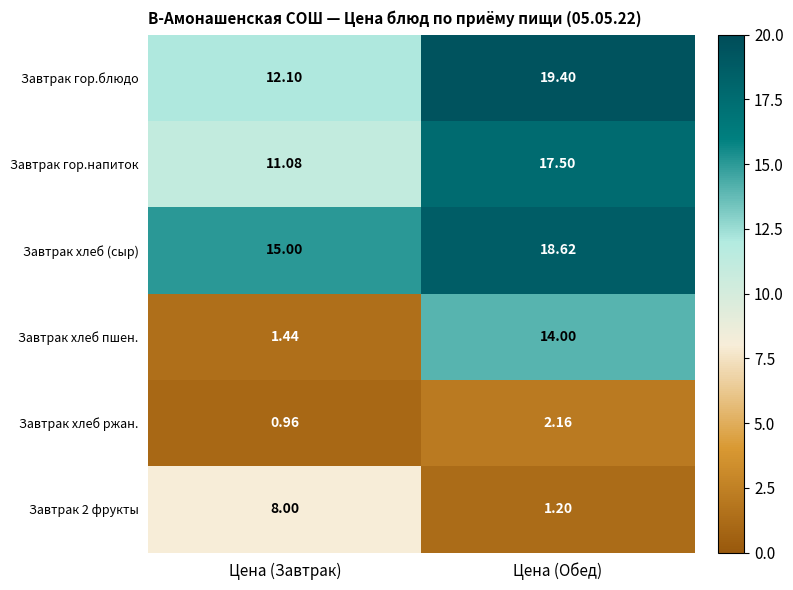

Is the value of Завтрак хлеб (сыр) at Цена (Завтрак) greater than the value of Завтрак хлеб пшен. at Цена (Обед)?

Yes